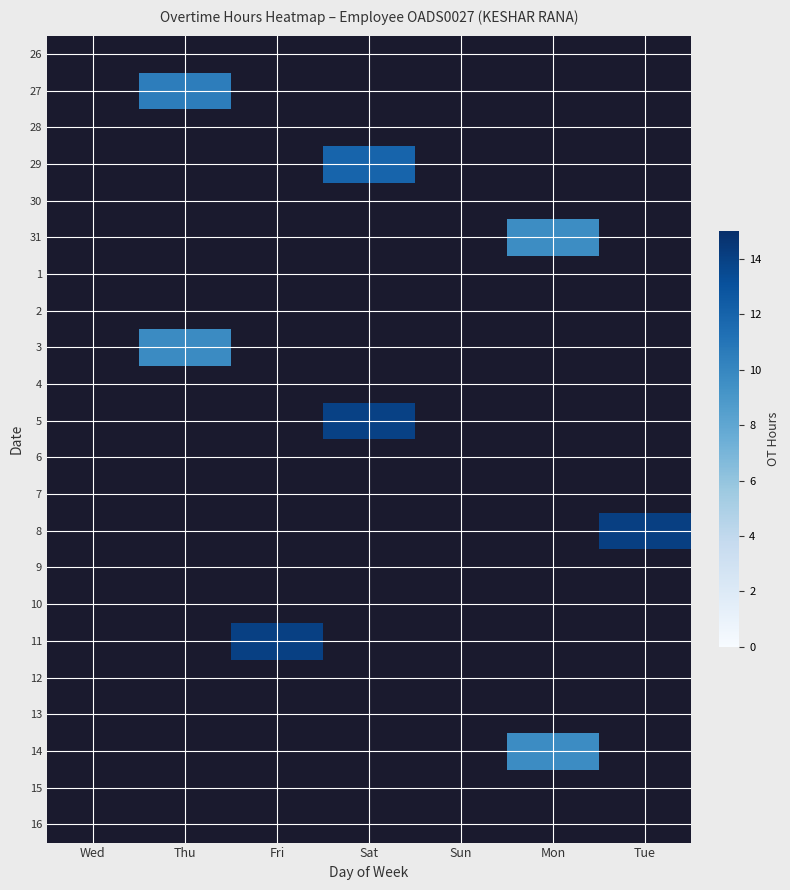

List the series in order of their peak value, lowest first.

26, 27, 28, 29, 30, 31, 1, 2, 3, 4, 5, 6, 7, 8, 9, 10, 11, 12, 13, 14, 15, 16